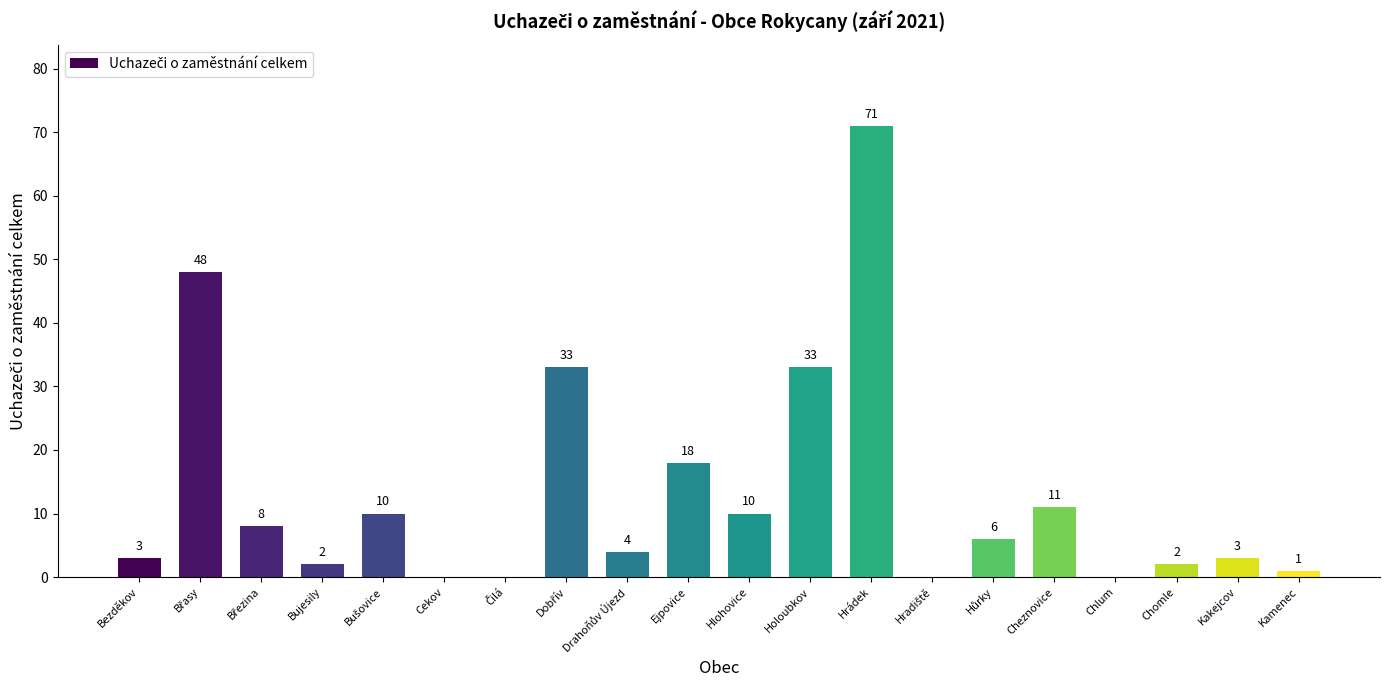

What is the average value?

13